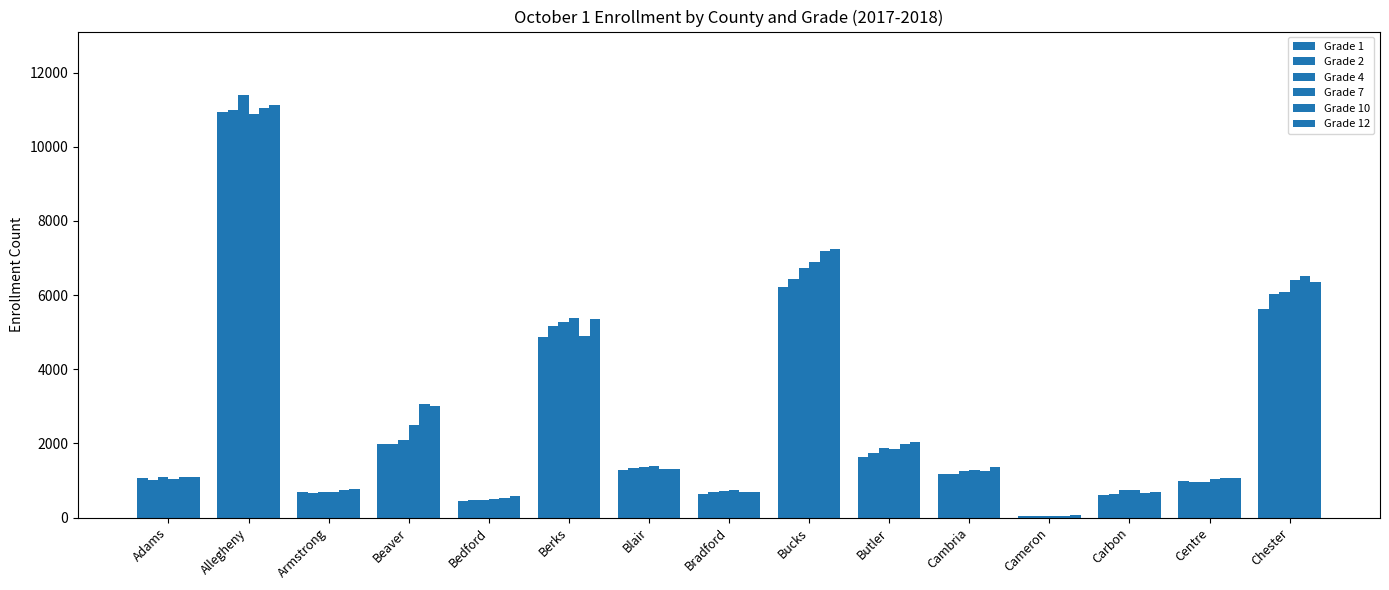

How many categories are shown in the chart?

15